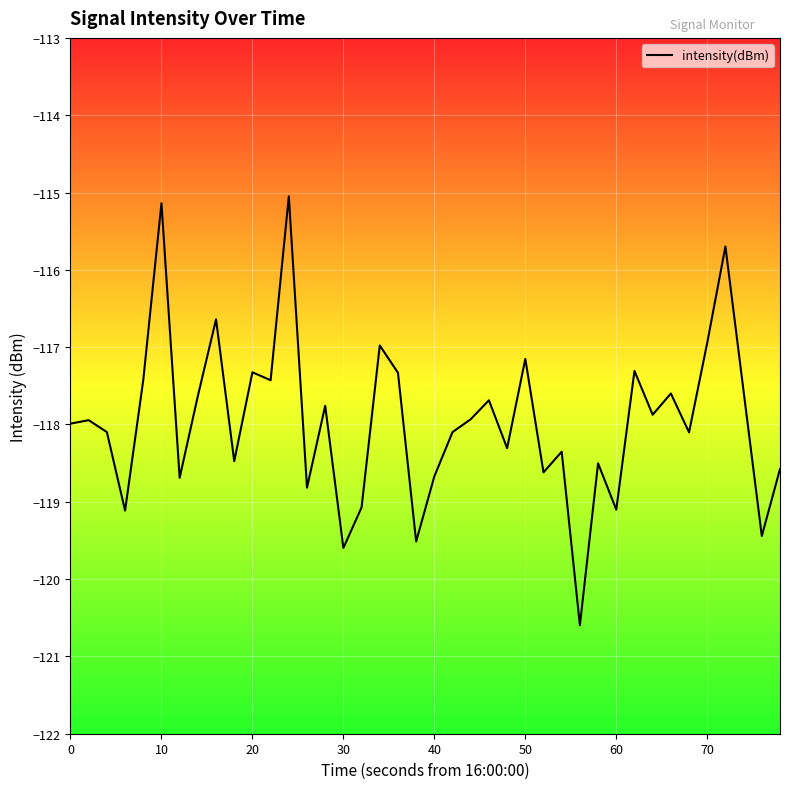

What is the greatest value displayed?

-115.0